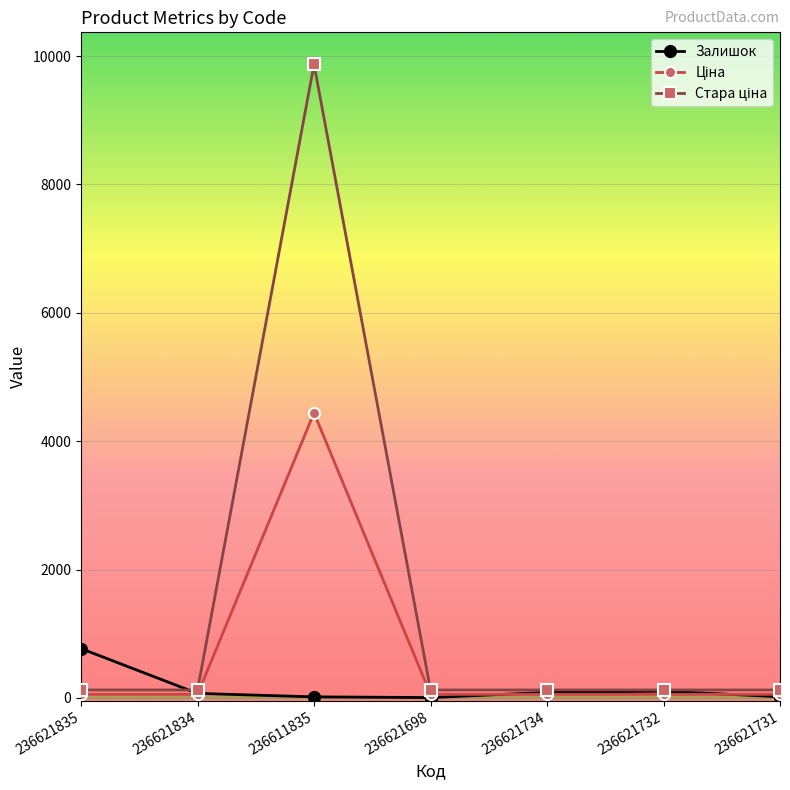

What is the label of the 2nd point from the left?

236621834